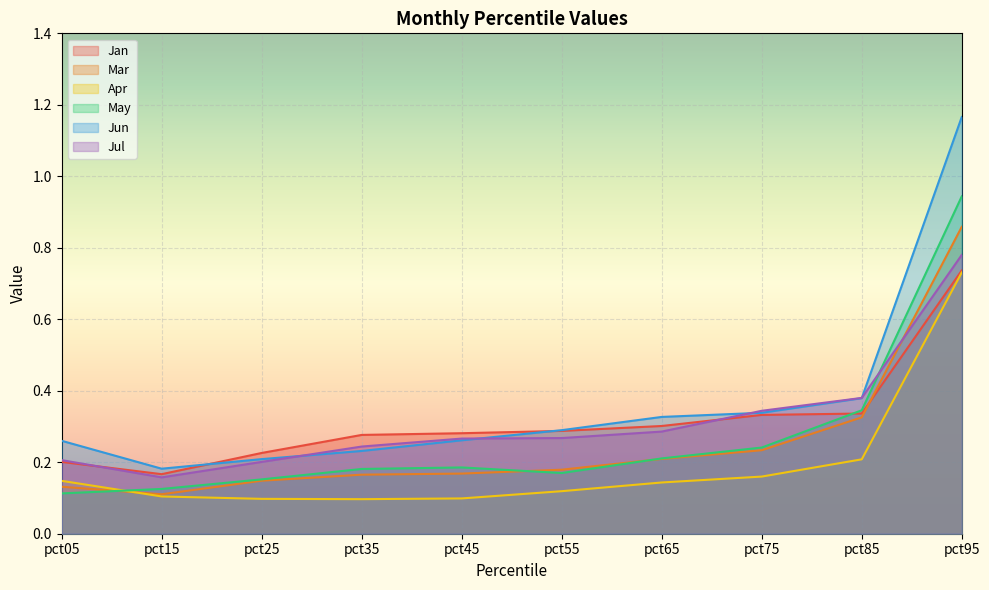

Does the chart display data point markers on the line(s)?

No